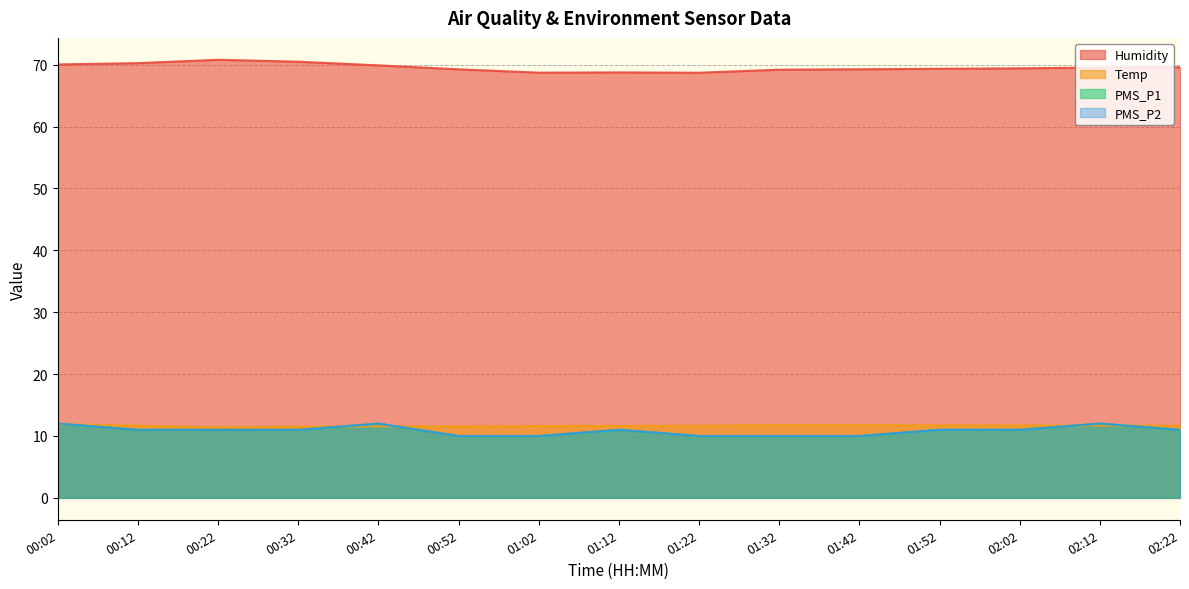

How many lines are shown in the chart?

4